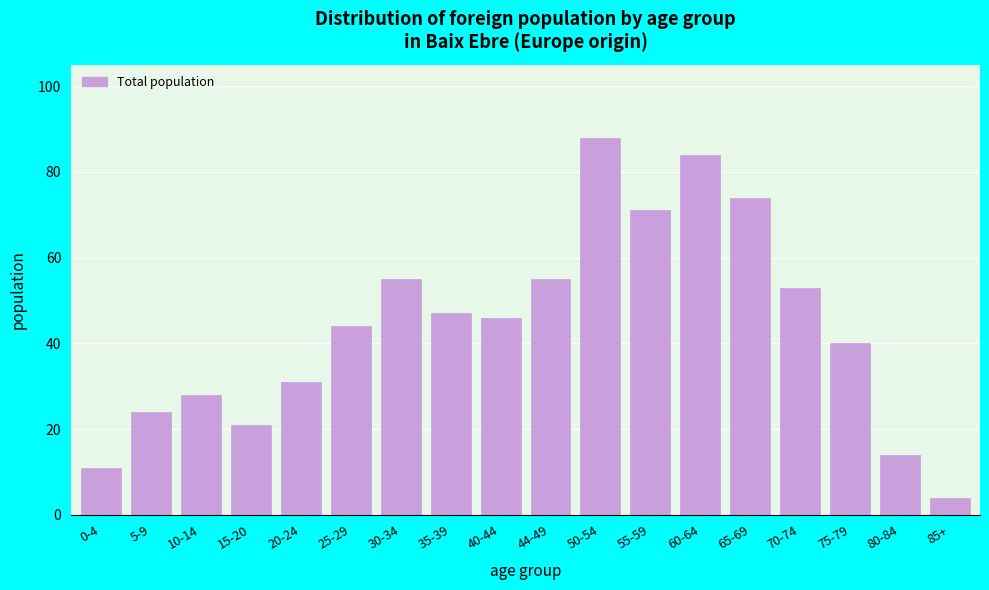

Reading left to right, list all the values displayed in this chart.

11	24	28	21	31	44	55	47	46	55	88	71	84	74	53	40	14	4